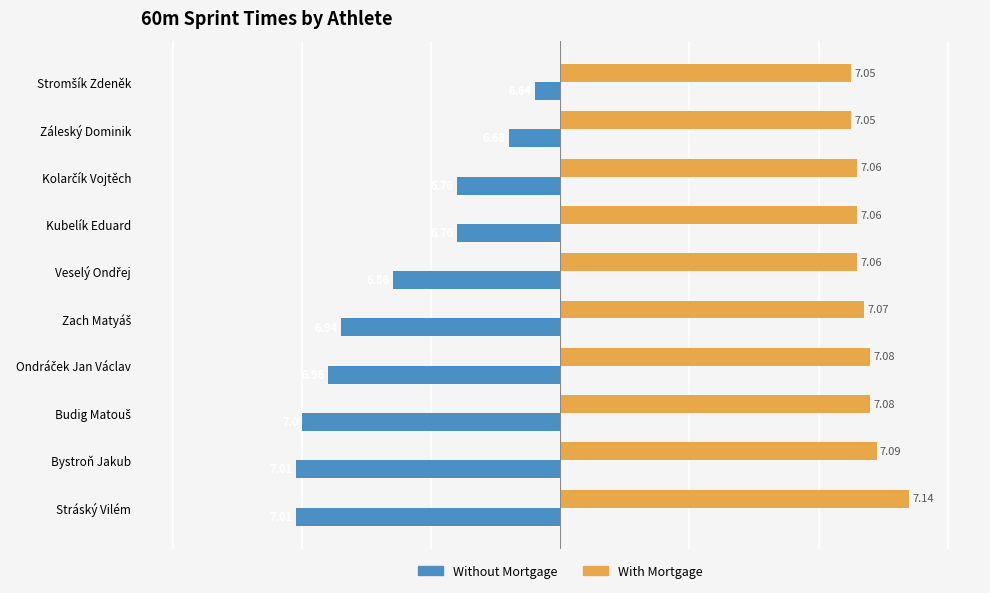

What are all the series names shown in the legend?

Without Mortgage, With Mortgage